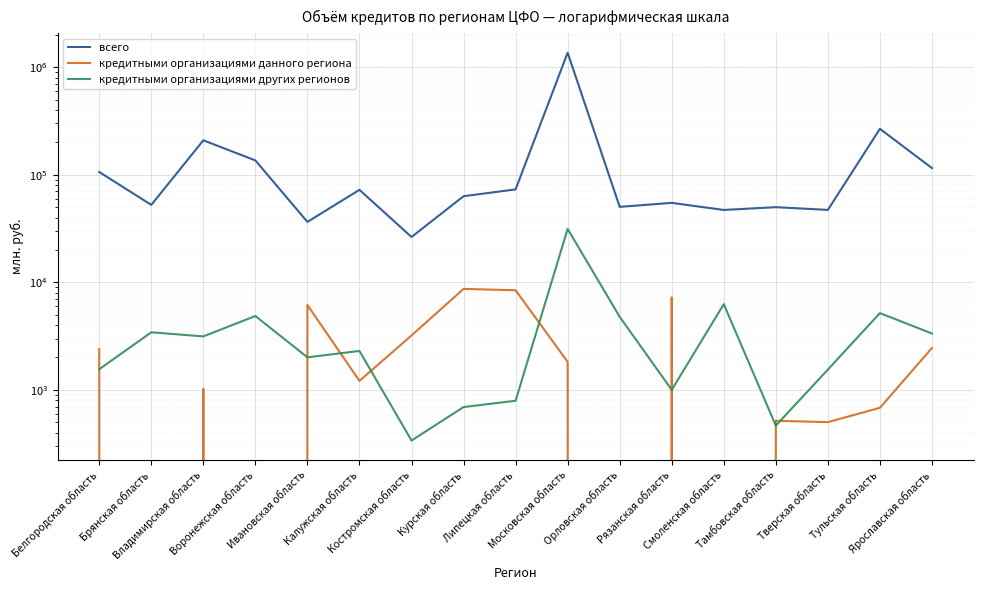

Rank the series at Воронежская область from lowest to highest value.

кредитными организациями данного региона, кредитными организациями других регионов, всего